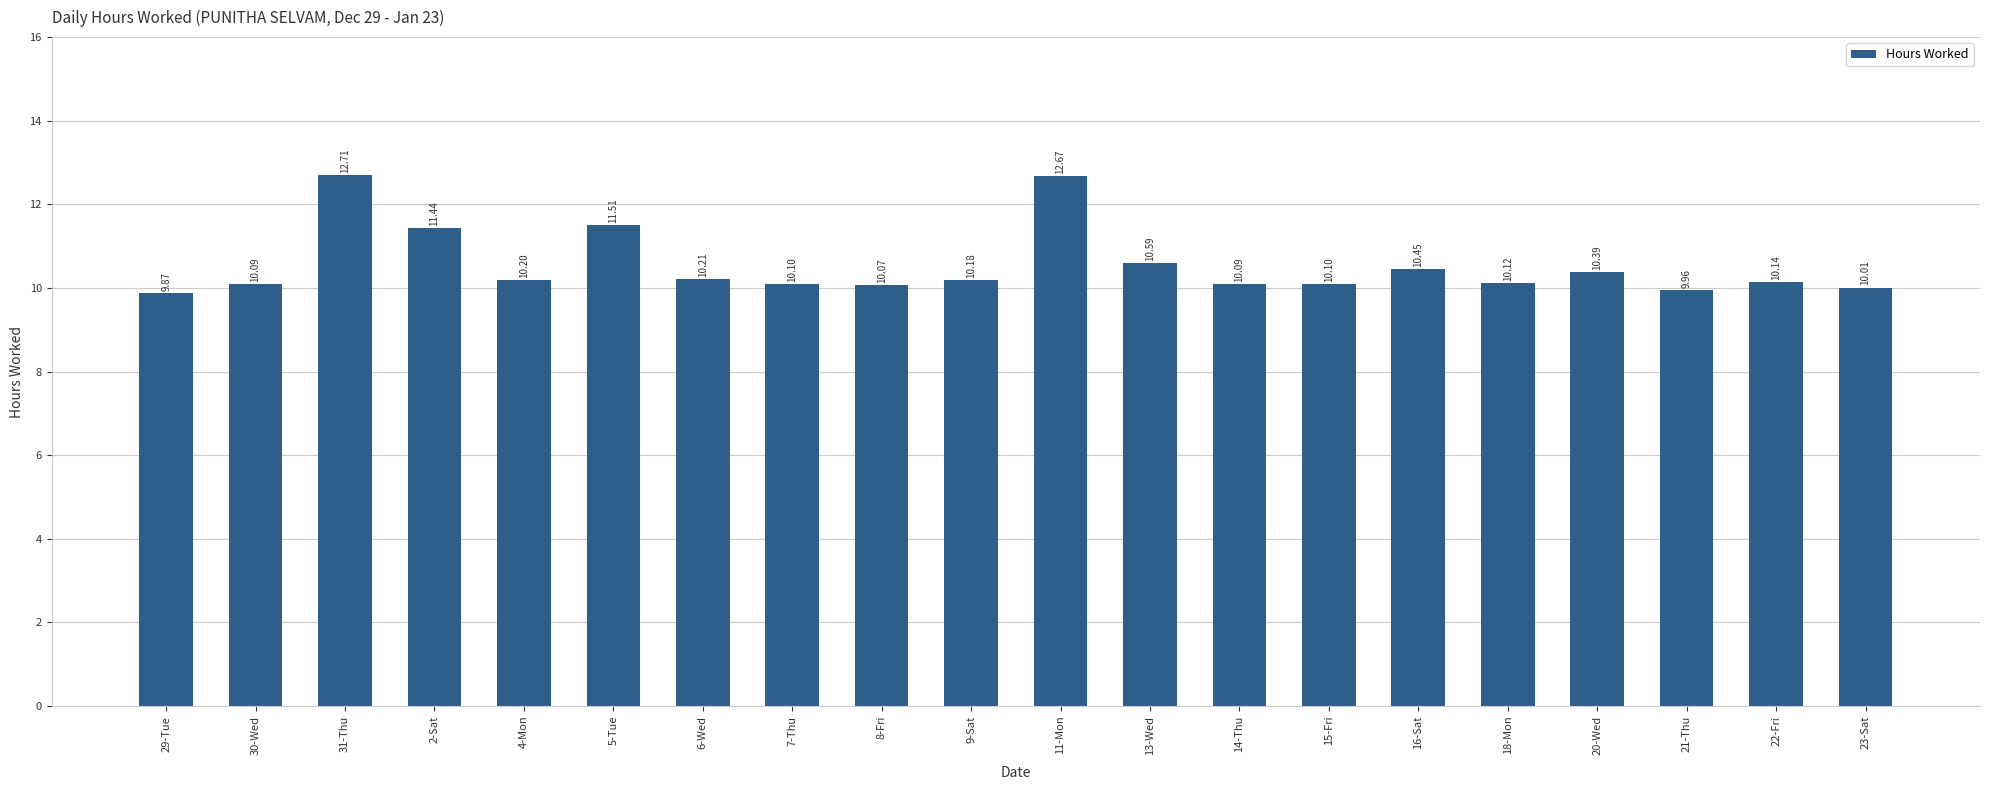

True or false: the data shows 10.1 at 22-Fri.

True